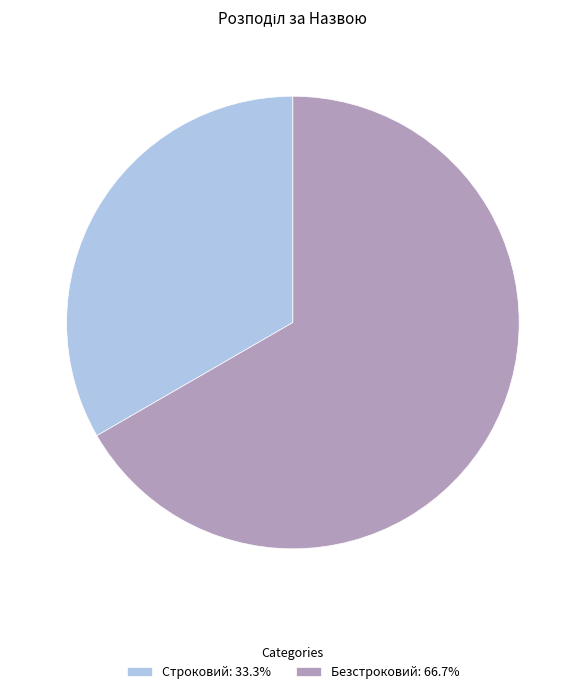

Do Безстроковий: 66.7% and Строковий: 33.3% together represent more than half of the pie?

Yes